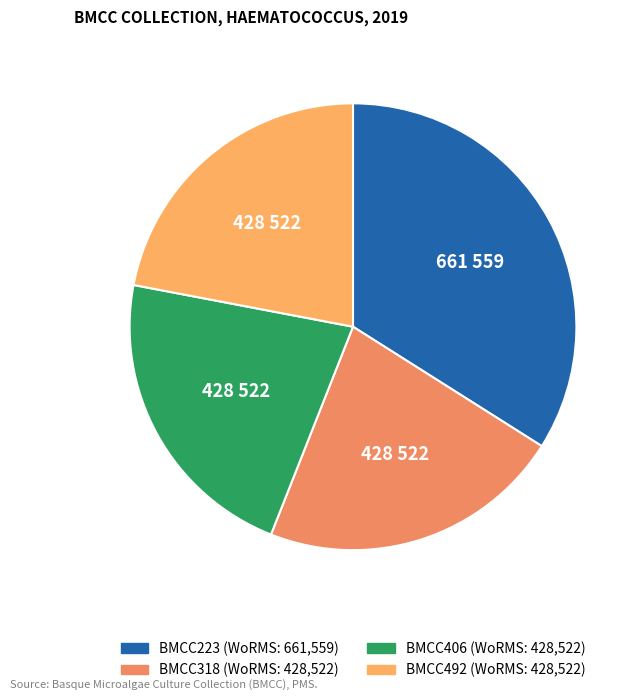

What is the ratio of the value at BMCC223 to the value at BMCC406?

1.5